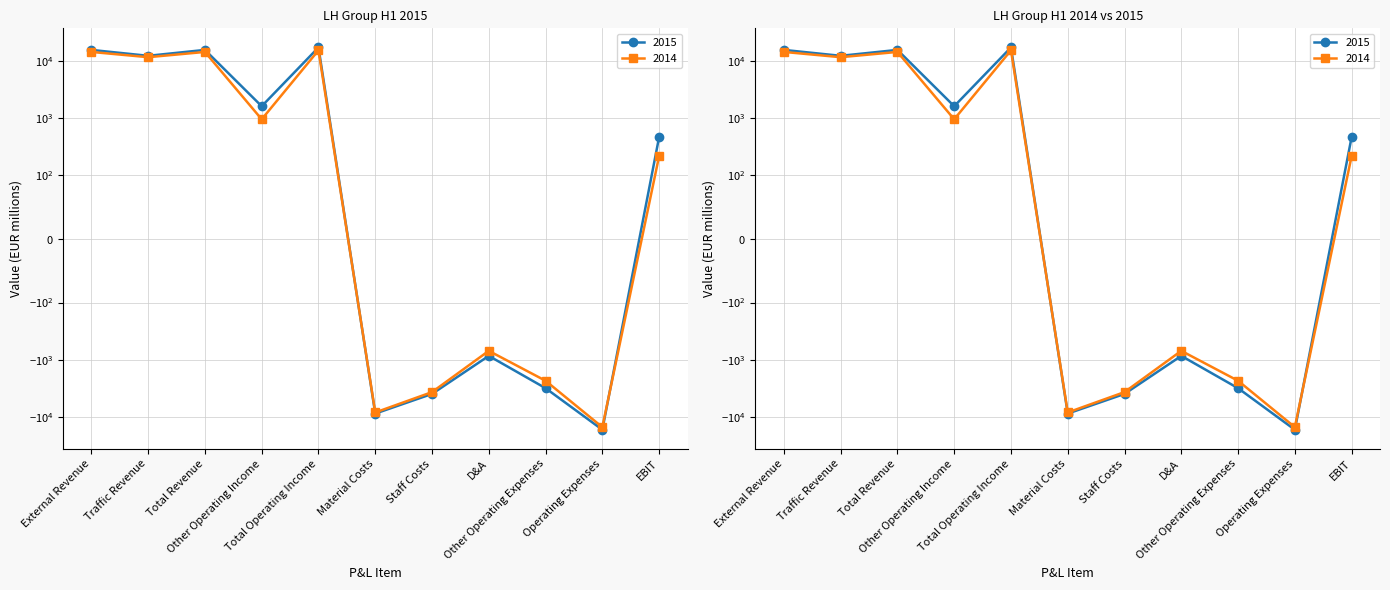

The 2015 series shows 22197 at Total Operating Income. True or false?

False